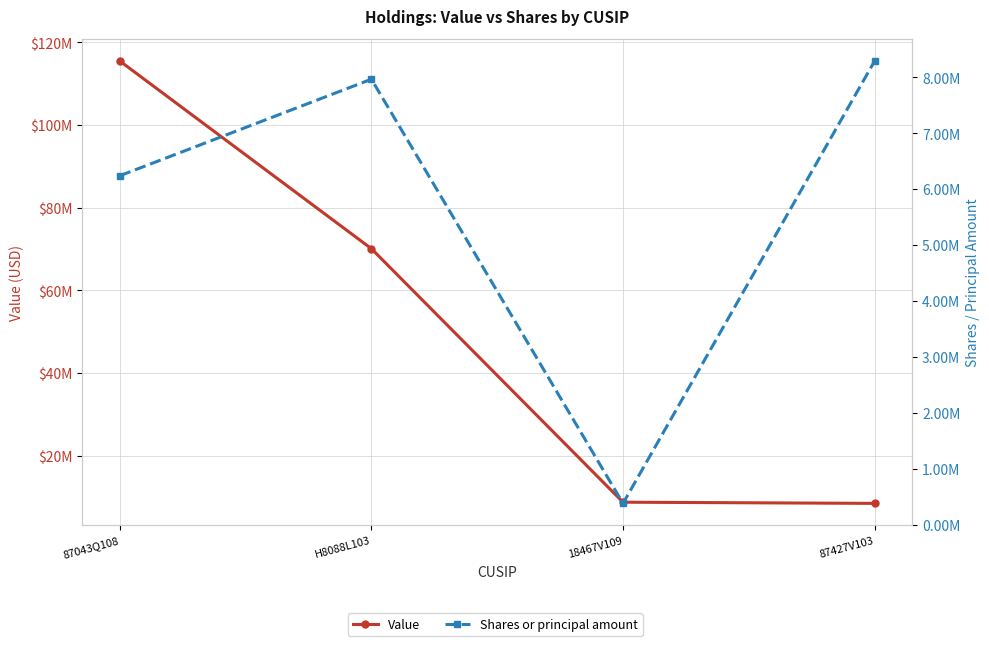

Which label corresponds to the largest value in the chart?

87043Q108